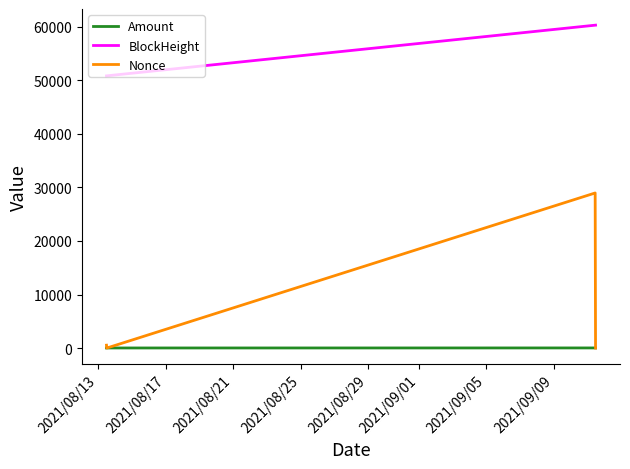

True or false: BlockHeight and Amount cross at least once.

False